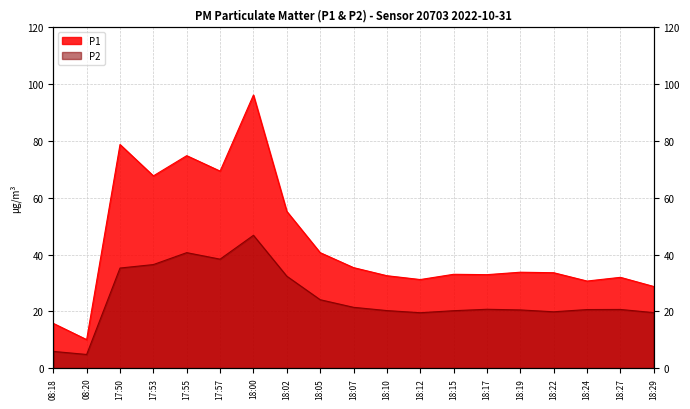

At which label does P1 reach its minimum?

08:20